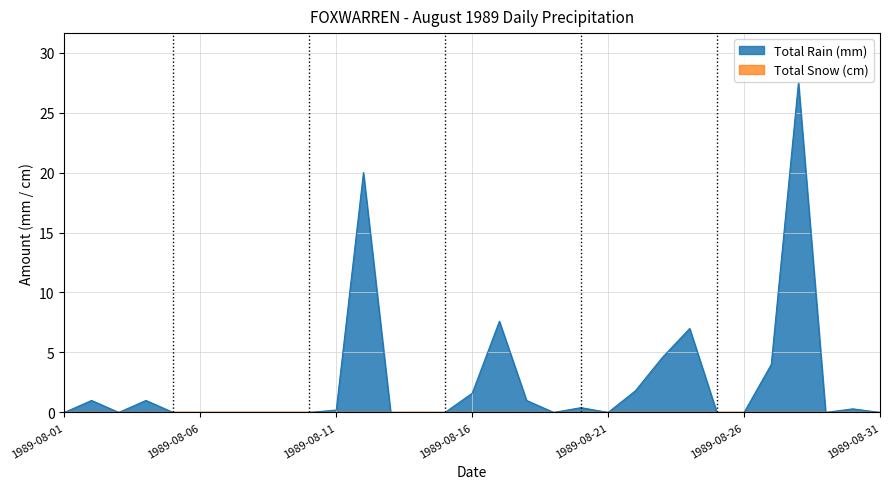

Reading right to left, list all the values displayed in this chart.

1989-08-31=0.0	1989-08-30=0.3	1989-08-29=0.0	1989-08-28=27.5	1989-08-27=4.0	1989-08-26=0.0	1989-08-25=0.0	1989-08-24=7.0	1989-08-23=4.6	1989-08-22=1.8	1989-08-21=0.0	1989-08-20=0.4	1989-08-19=0.0	1989-08-18=1.0	1989-08-17=7.6	1989-08-16=1.6	1989-08-15=0.0	1989-08-14=0.0	1989-08-13=0.0	1989-08-12=20.0	1989-08-11=0.2	1989-08-10=0.0	1989-08-09=0.0	1989-08-08=0.0	1989-08-07=0.0	1989-08-06=0.0	1989-08-05=0.0	1989-08-04=1.0	1989-08-03=0.0	1989-08-02=1.0	1989-08-01=0.0